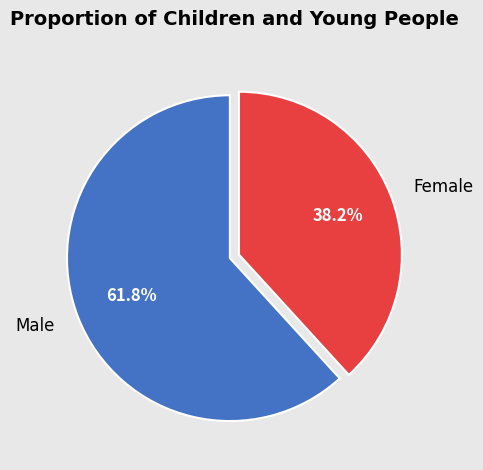

What portion of the pie excludes Female?

61.8%